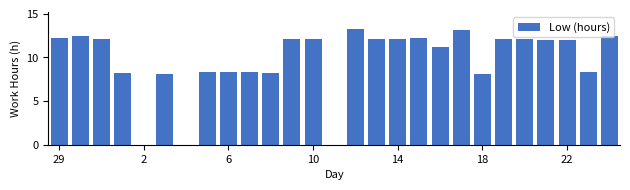

What is the sum of all values?

261.9